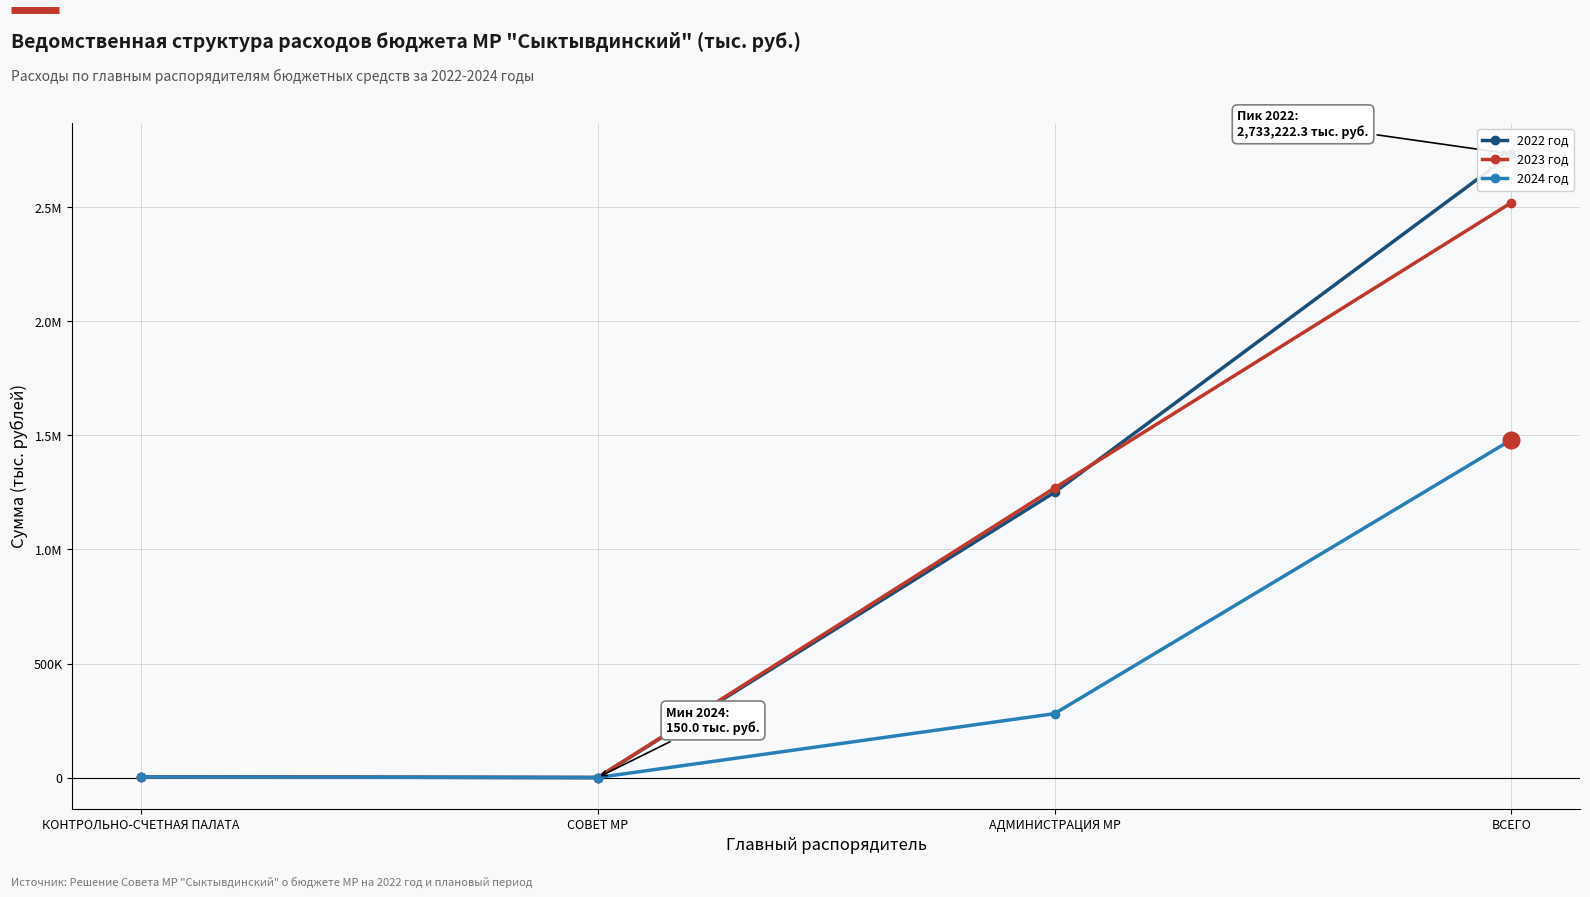

Which category has the lowest value in the 2023 год series?

СОВЕТ МР